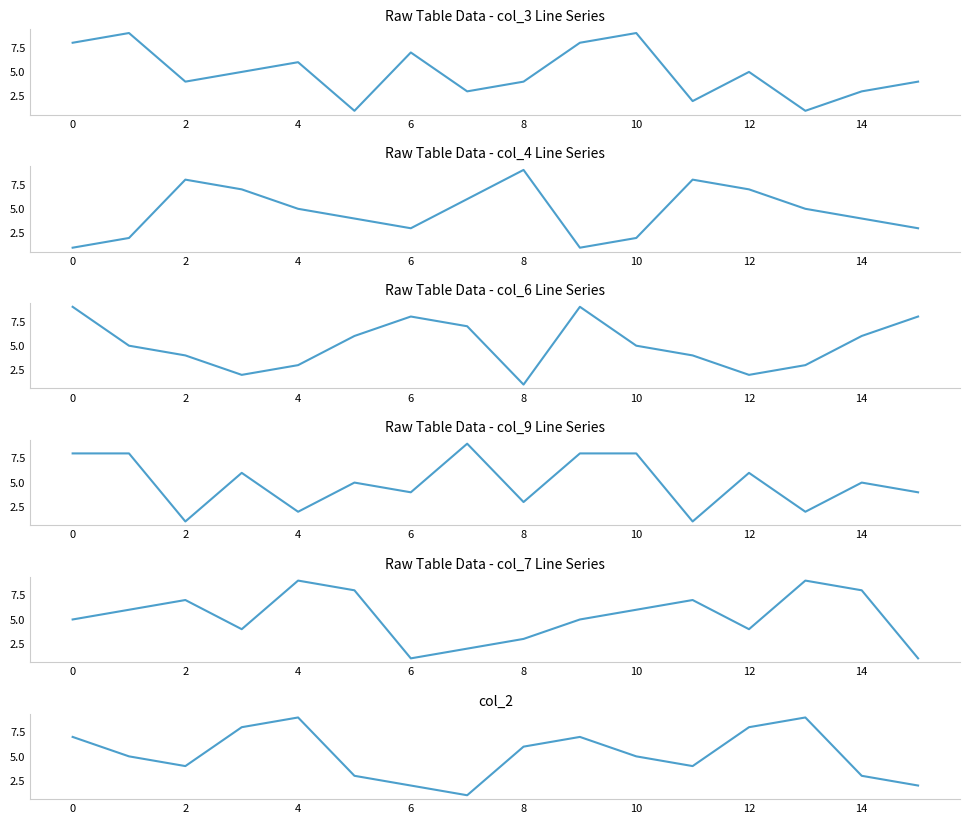

How many interior local valleys does the col_4 series have?

2